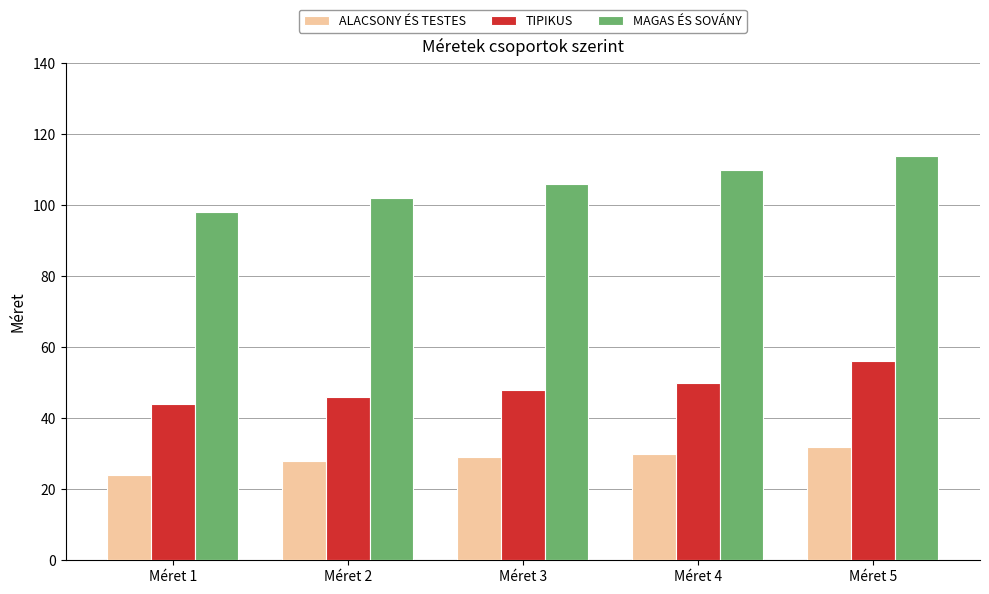

Reading left to right, extract all data points from this chart.

ALACSONY ÉS TESTES: 24	28	29	30	32
TIPIKUS: 44	46	48	50	56
MAGAS ÉS SOVÁNY: 98	102	106	110	114